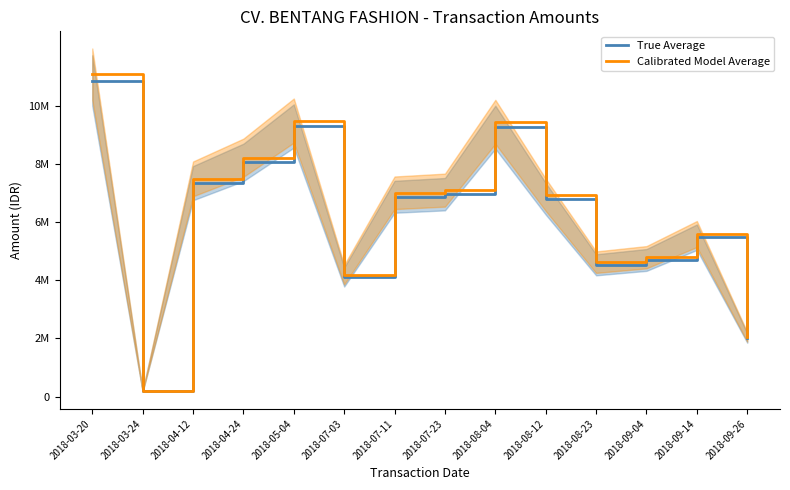

How many data points in Calibrated Model Average are above 7006125?

6